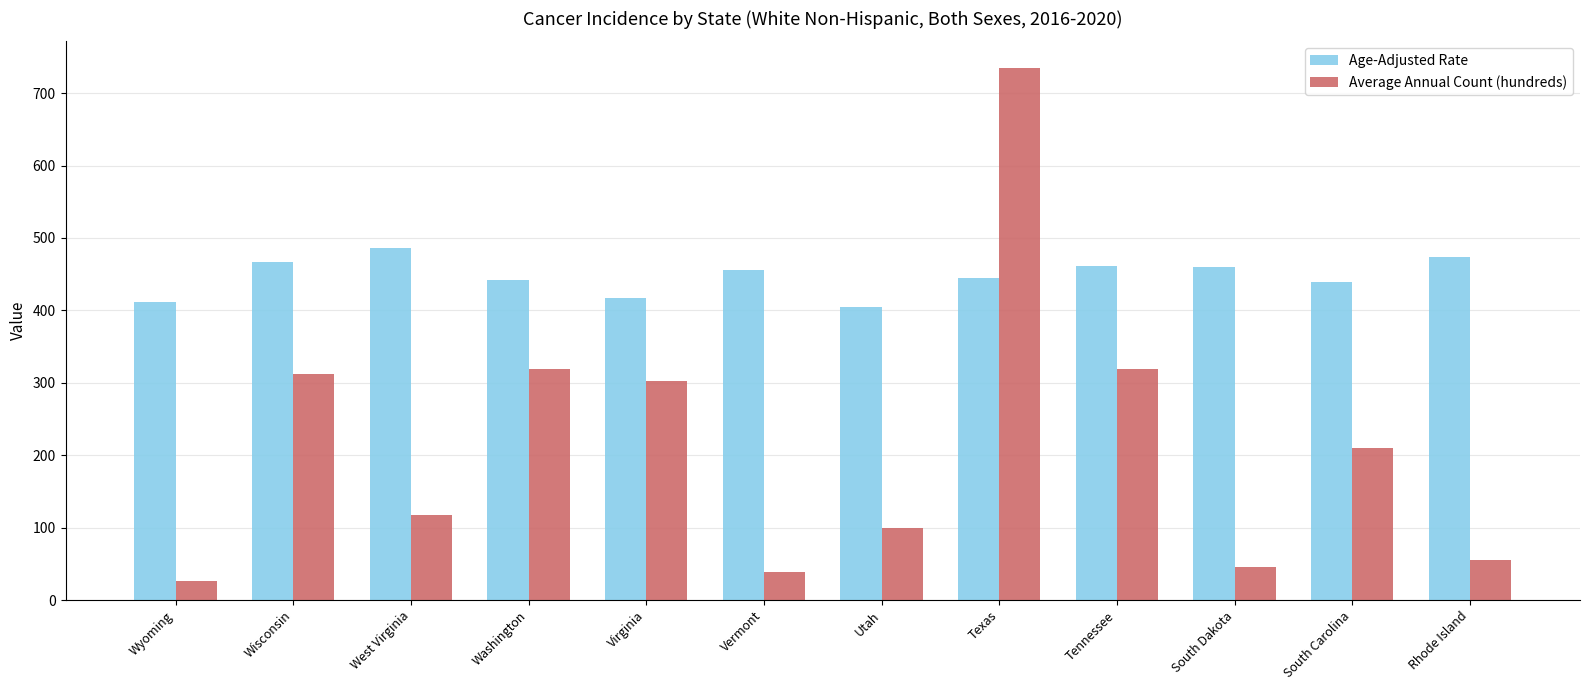

At which category is the sum across all series the highest?

Texas